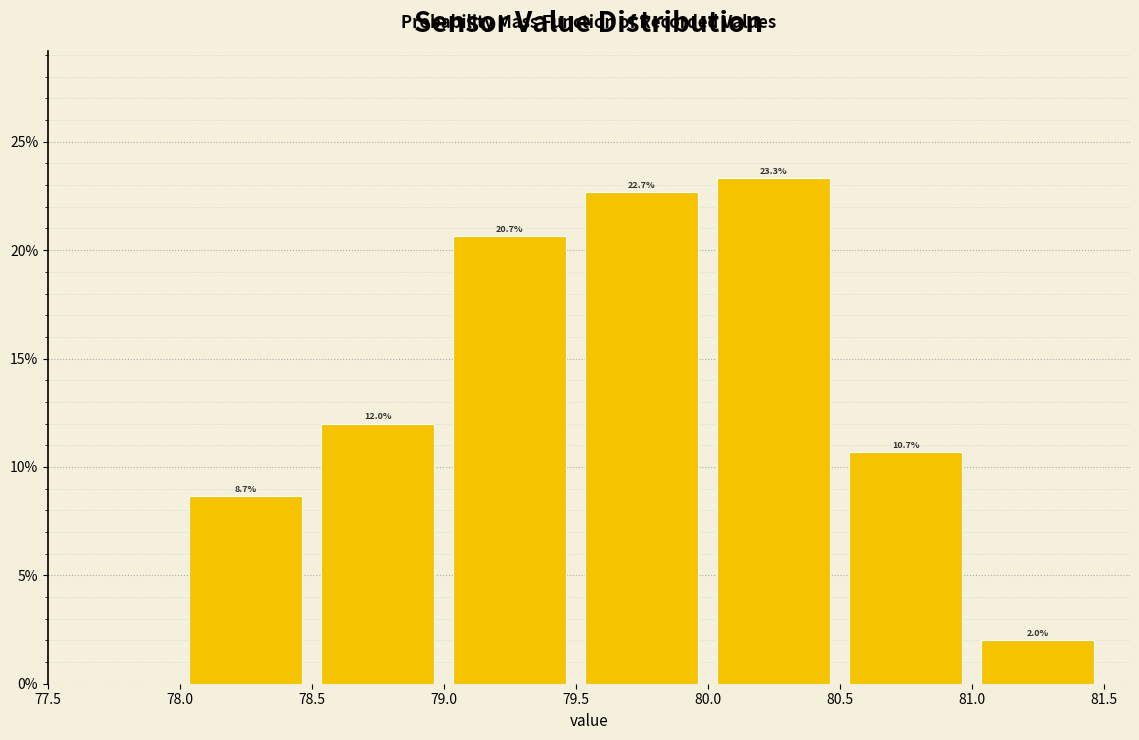

How tall is the bar that spans 80.5 to 81.0 on the x-axis?

10.7